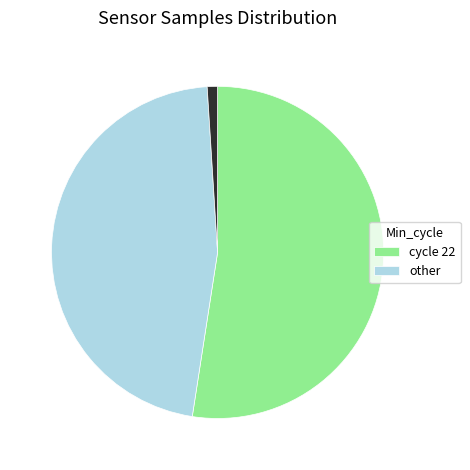

Does any single category account for the majority?

Yes